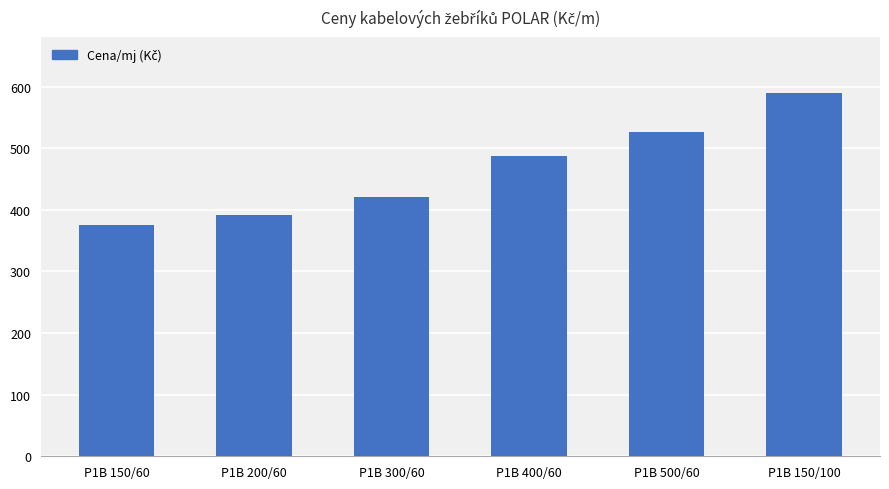

The value at P1B 200/60 is 661. True or false?

False